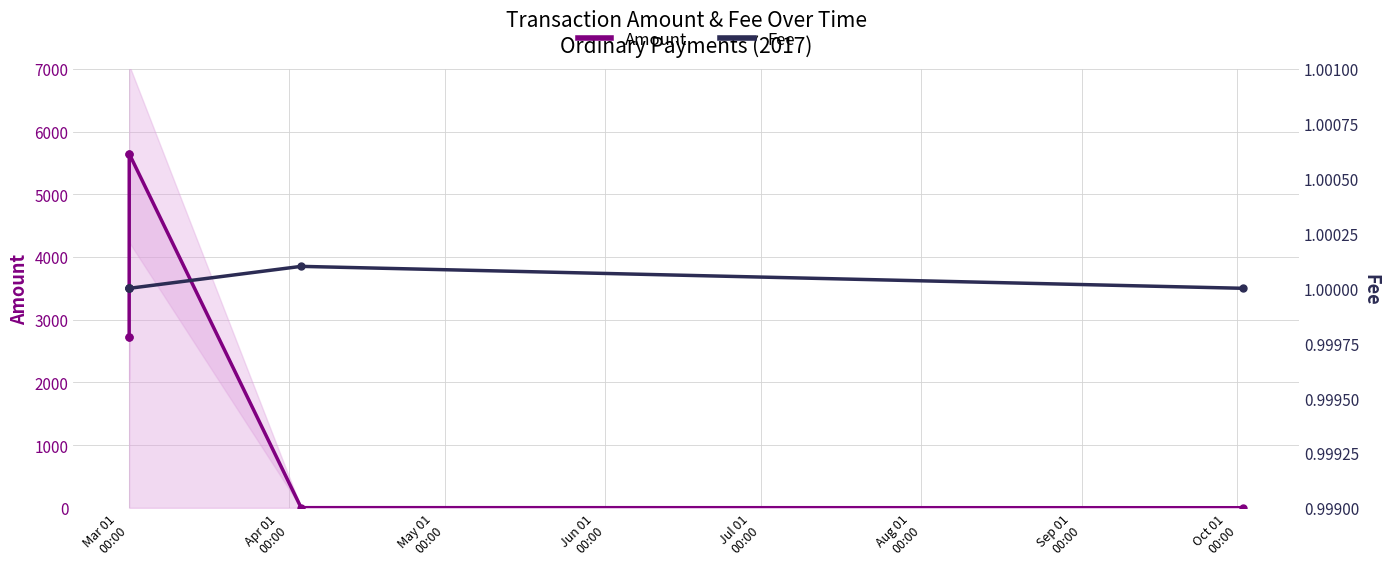

Is this an area chart (filled region under the line)?

No